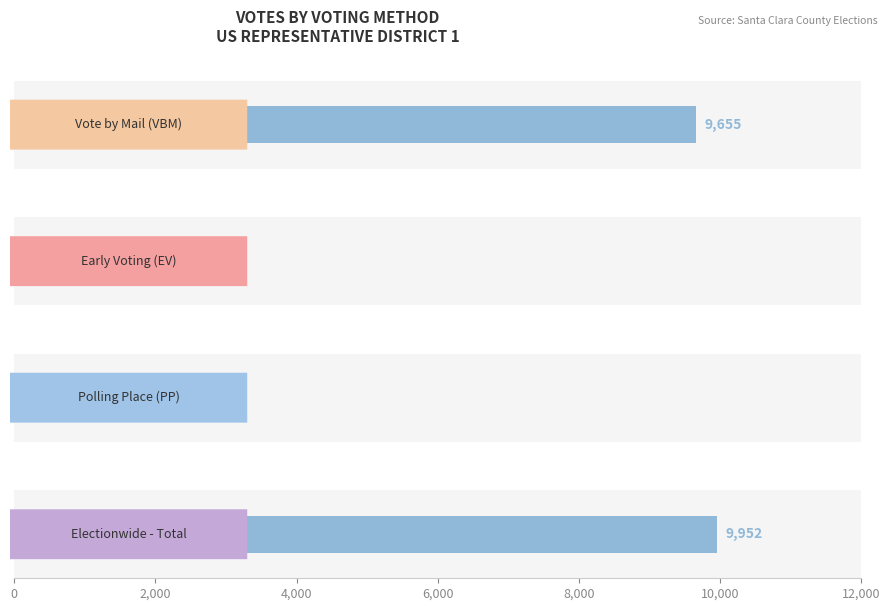

How many data points in ZOE LOFGREN (DEM) are less than 9655?

2